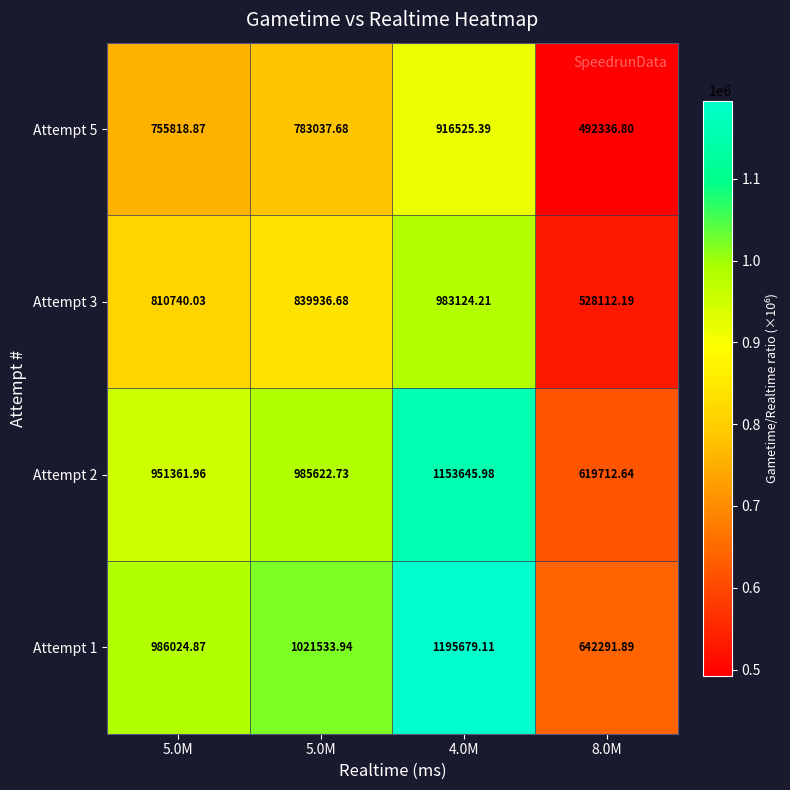

At which category is the sum across all series the highest?

4.0M